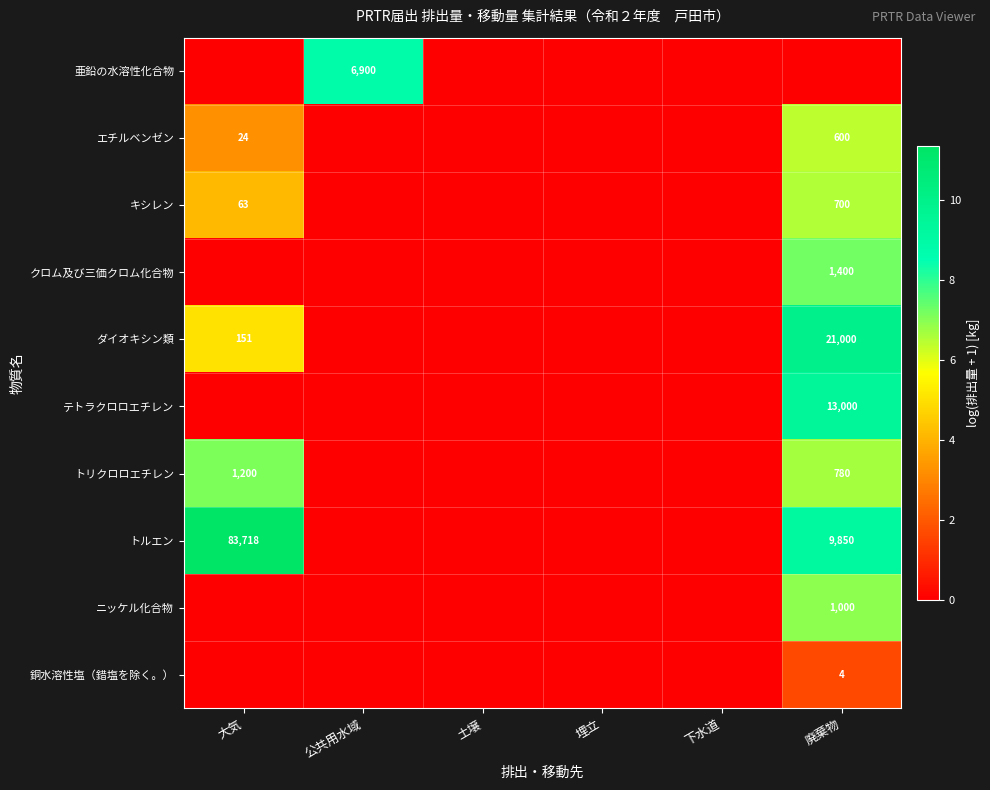

The value of 亜鉛の水溶性化合物 at 公共用水域 is 11077. True or false?

False